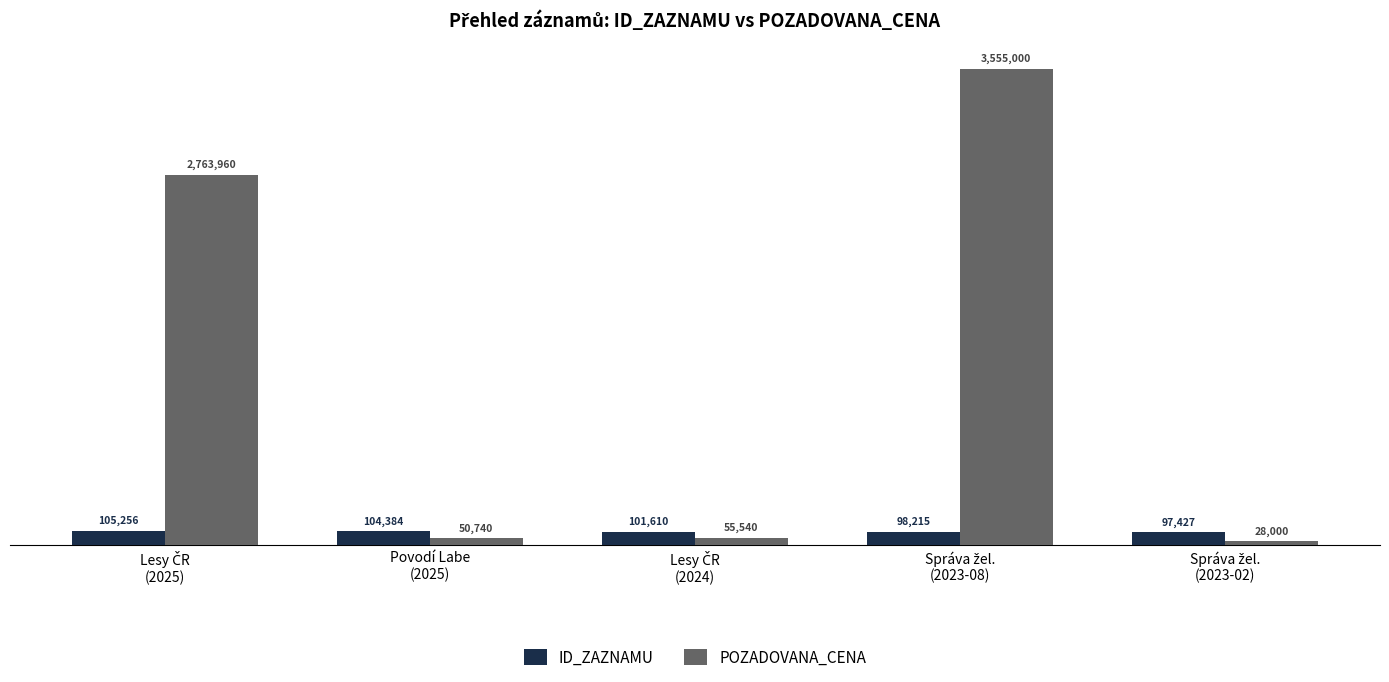

Does the chart contain any negative values?

No